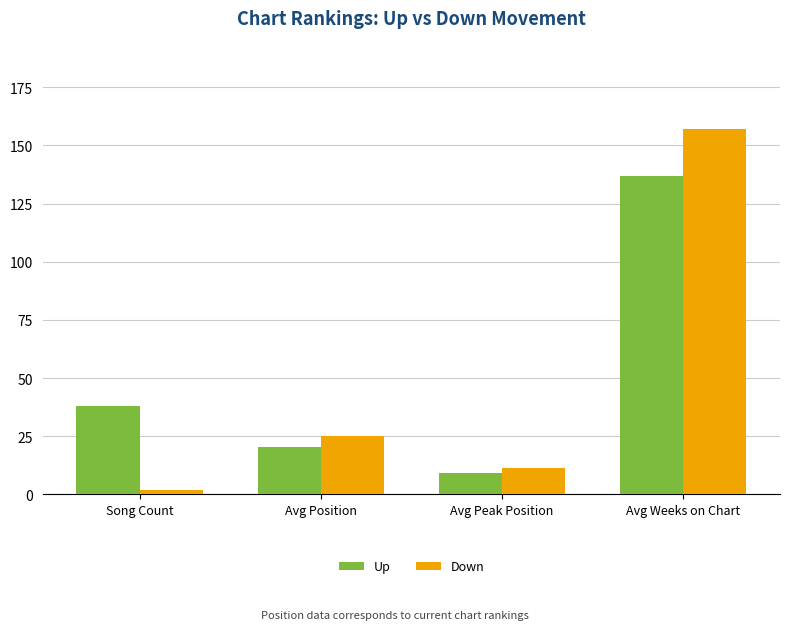

What is the difference between the maximum and second lowest values in the Up series?

116.5